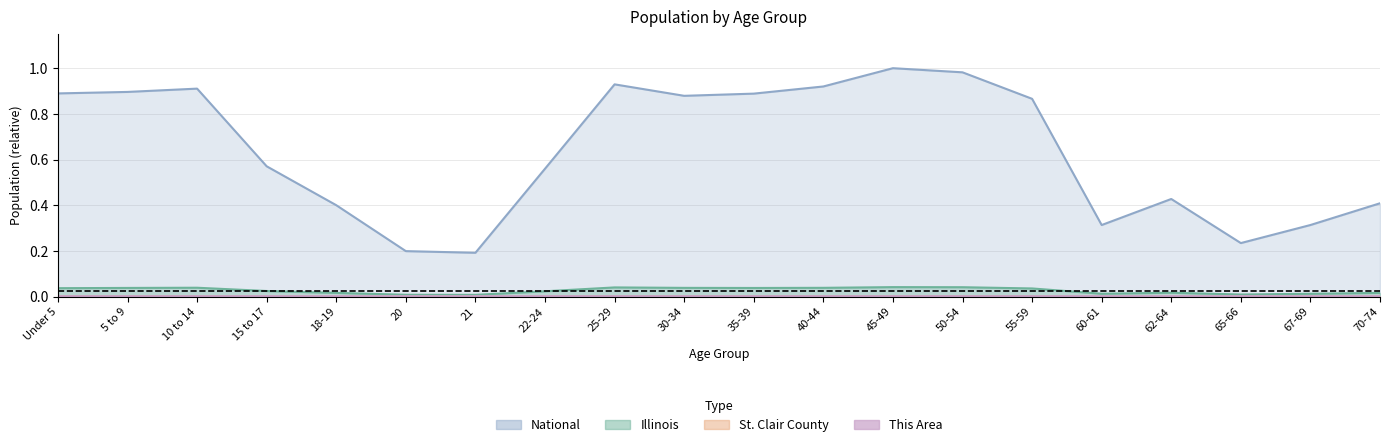

Which series has the widest spread of values?

National